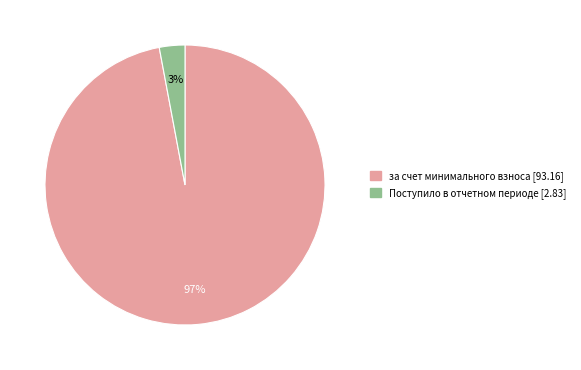

To the nearest percent, what is the average slice percentage?

50%